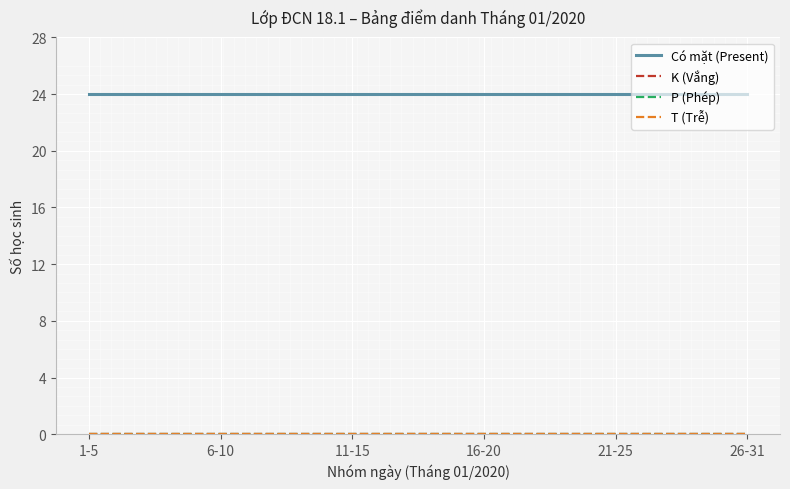

Is this an area chart (filled region under the line)?

No